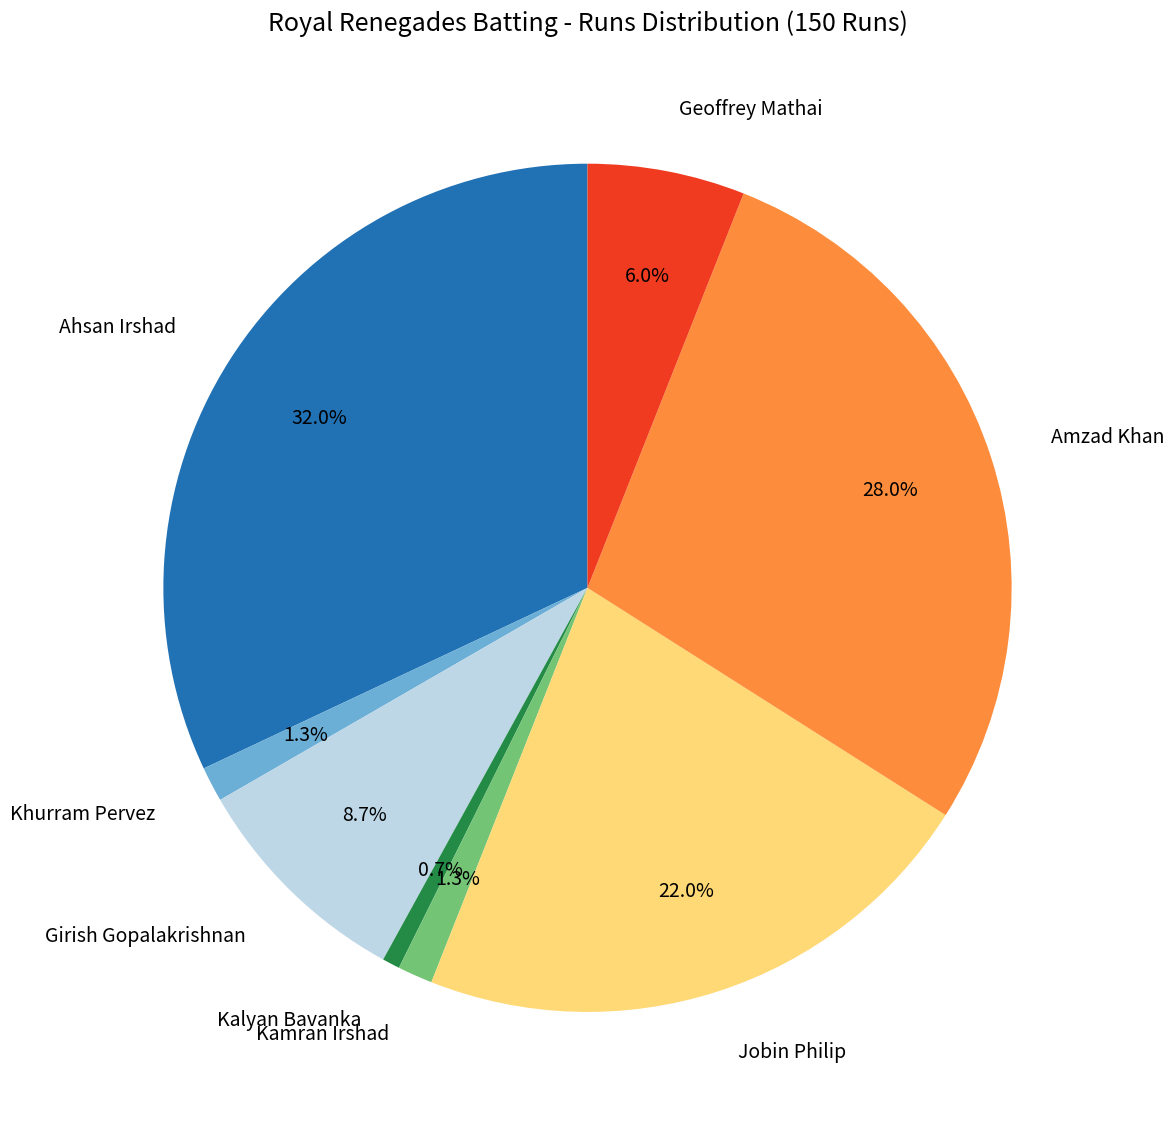

What is the ratio of the value at Kalyan Bavanka to the value at Kamran Irshad?

0.5